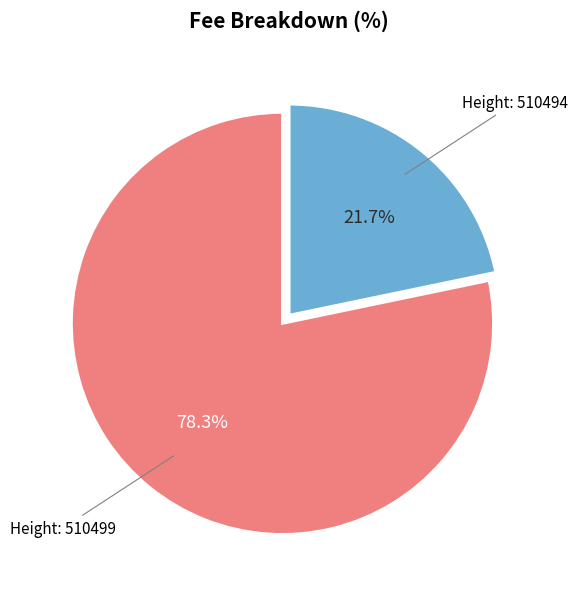

Is there a majority slice in this chart?

Yes